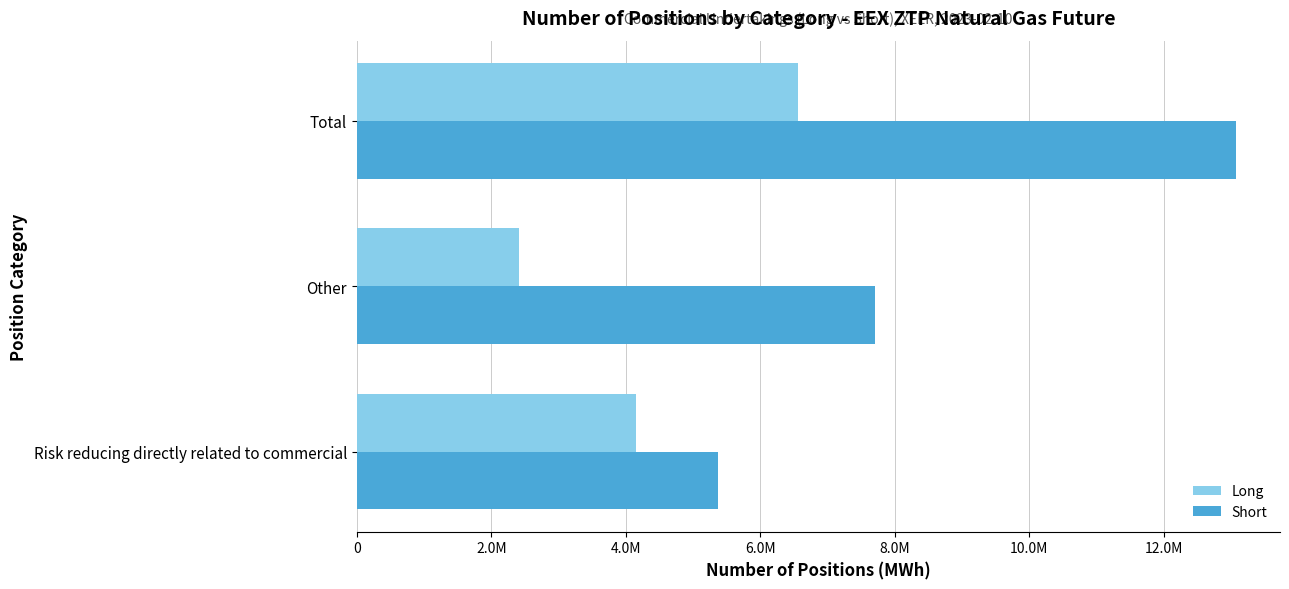

List the labels in order of Long value, smallest first.

Other, Risk reducing directly related to commercial, Total